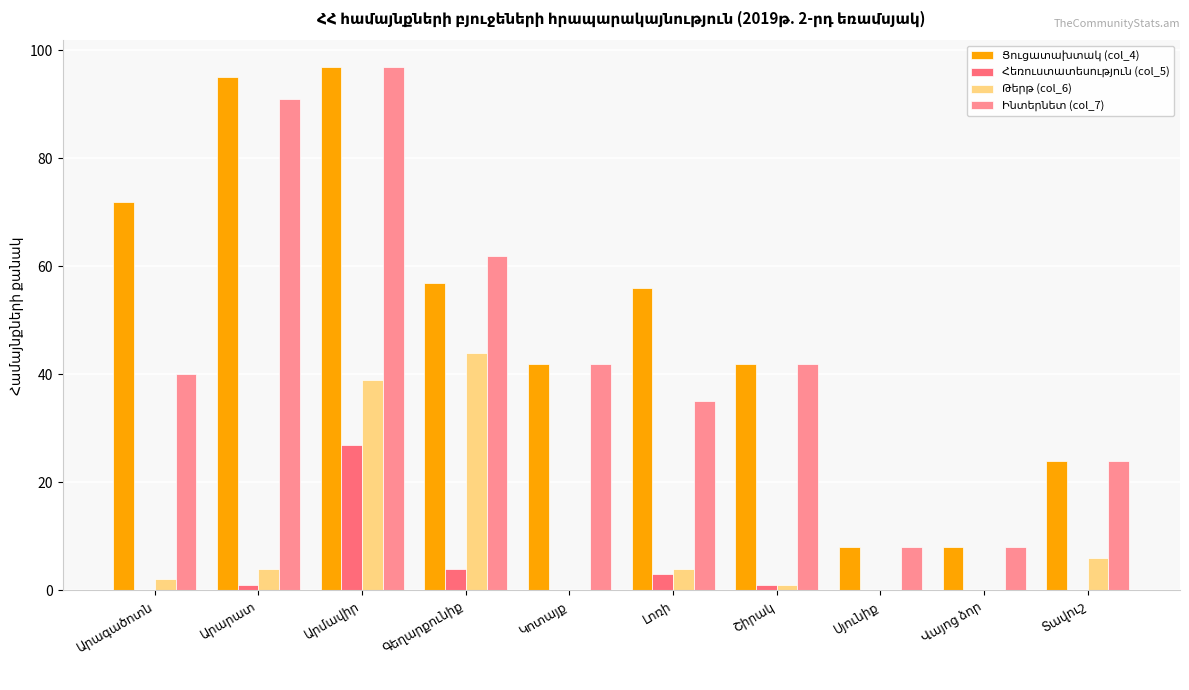

What is the greatest value displayed?

97